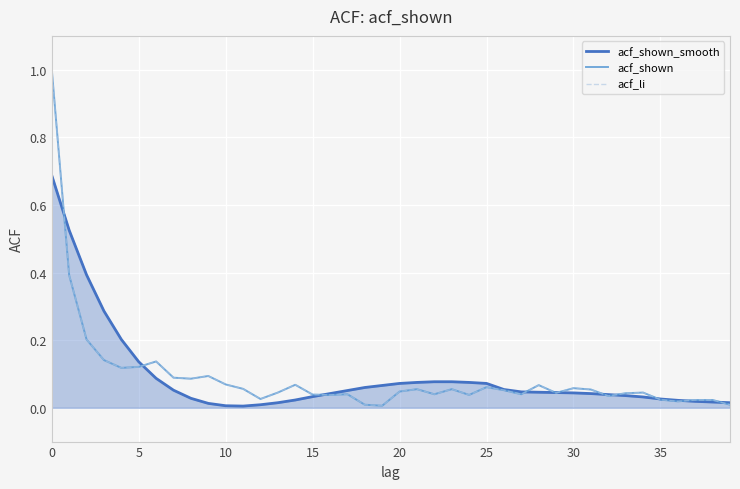

What is the difference between the maximum and minimum values in the acf_shown_smooth series?

0.7